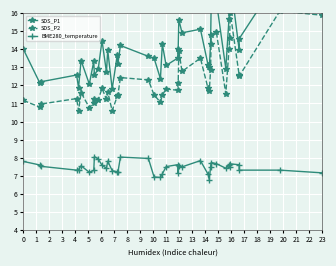

What are all the series names shown in the legend?

SDS_P1, SDS_P2, BME280_temperature